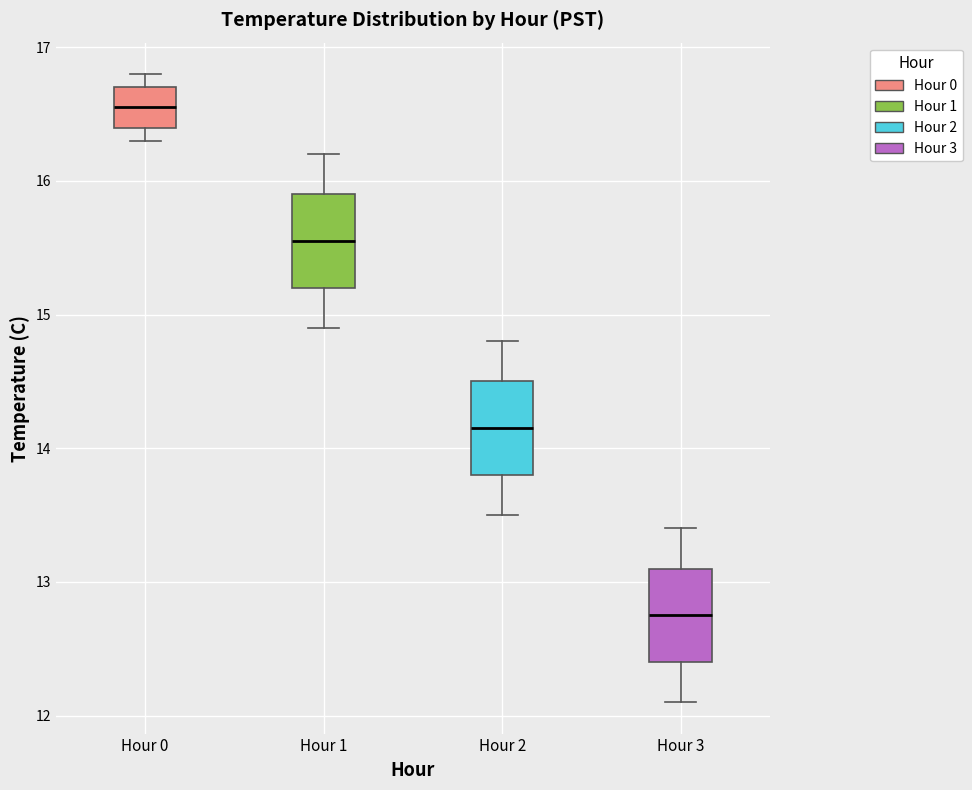

Where is the lower edge of the box for Hour 2 on the y-axis? The values are not printed on the chart, so give them approximately, as read against the axis.

13.8